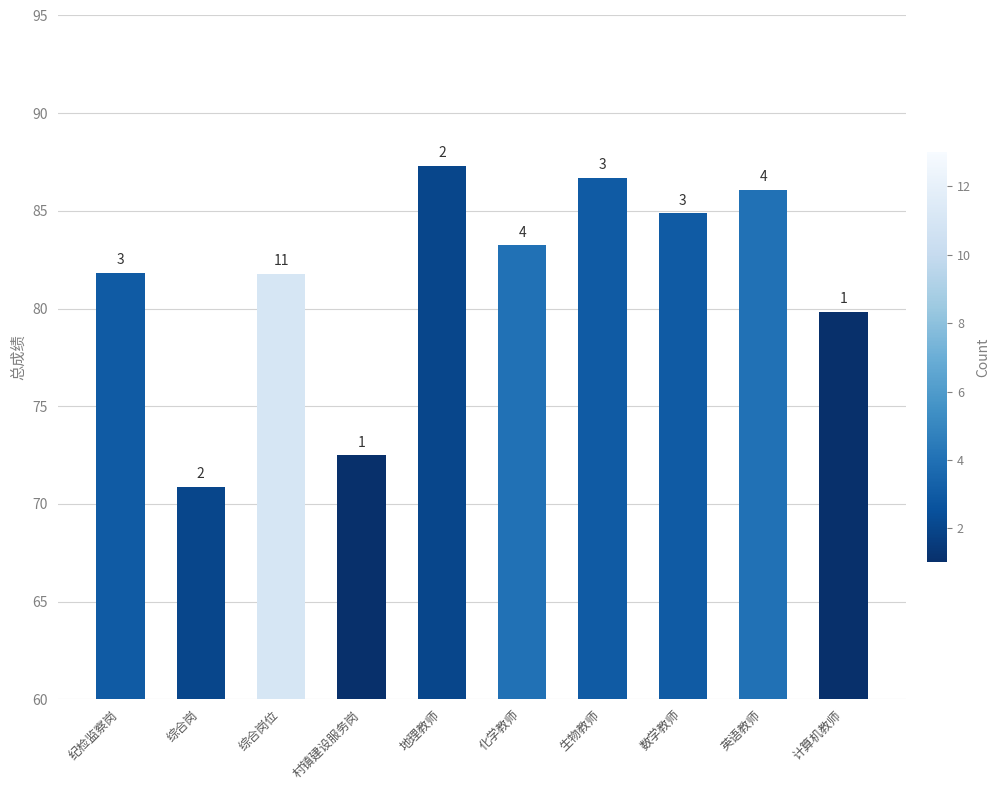

Are the bars horizontal?

No